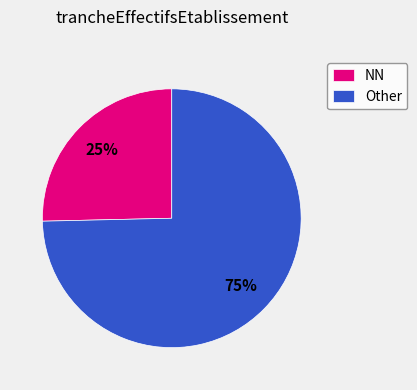

Is the sum of Other and NN greater than half?

Yes